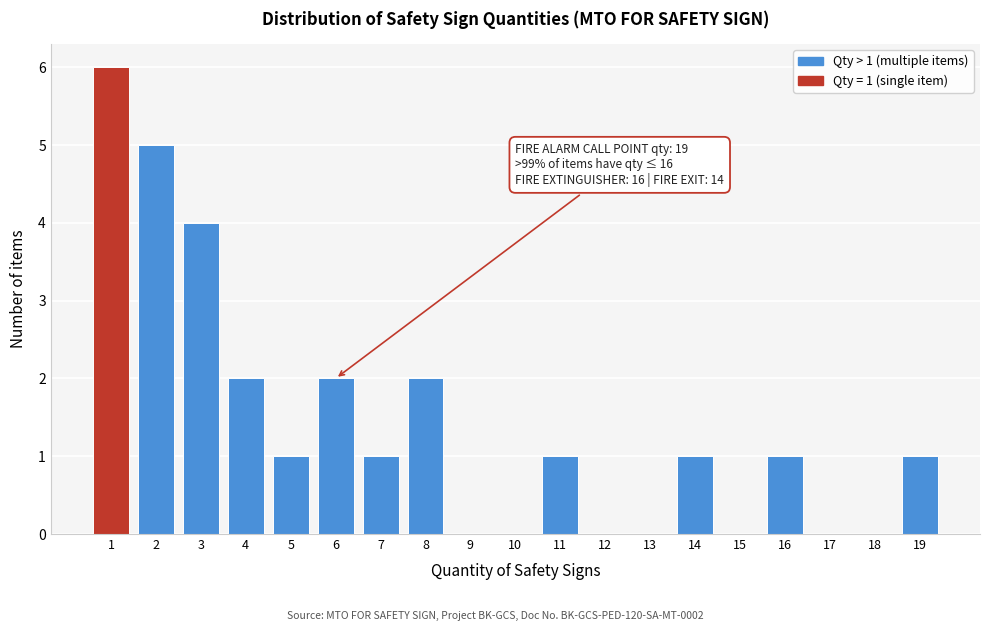

Over which range of the x-axis is the bar tallest?

0.5 to 1.5